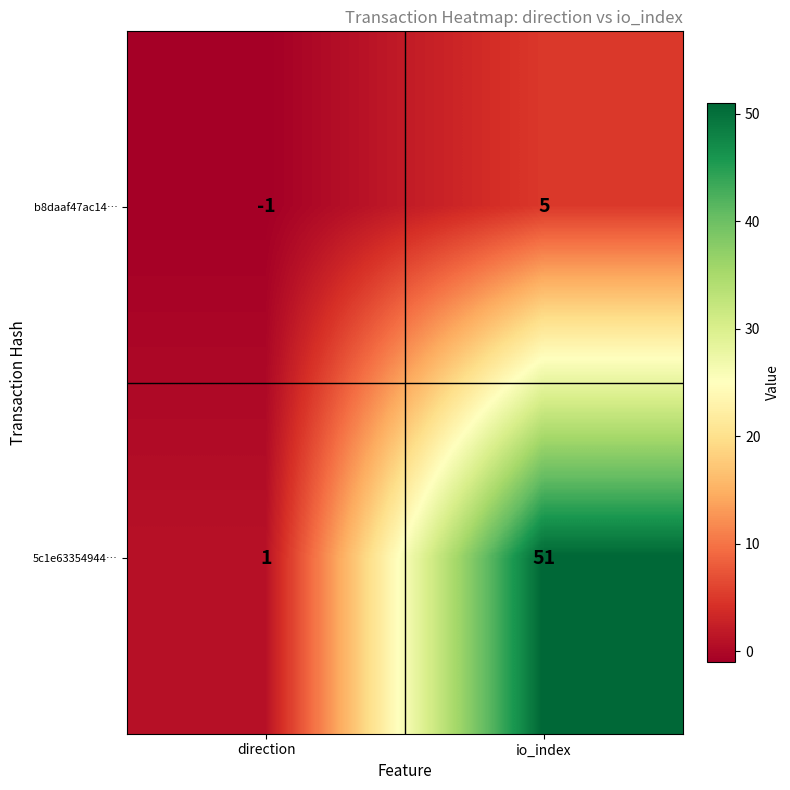

What is the total value across all series at io_index?

56